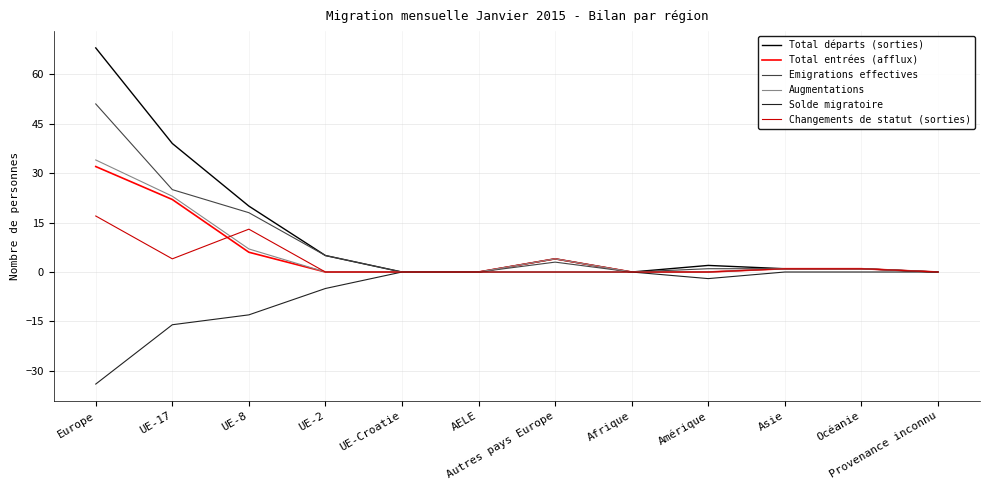

The value of Total entrées (afflux) at UE-8 is 6. True or false?

True